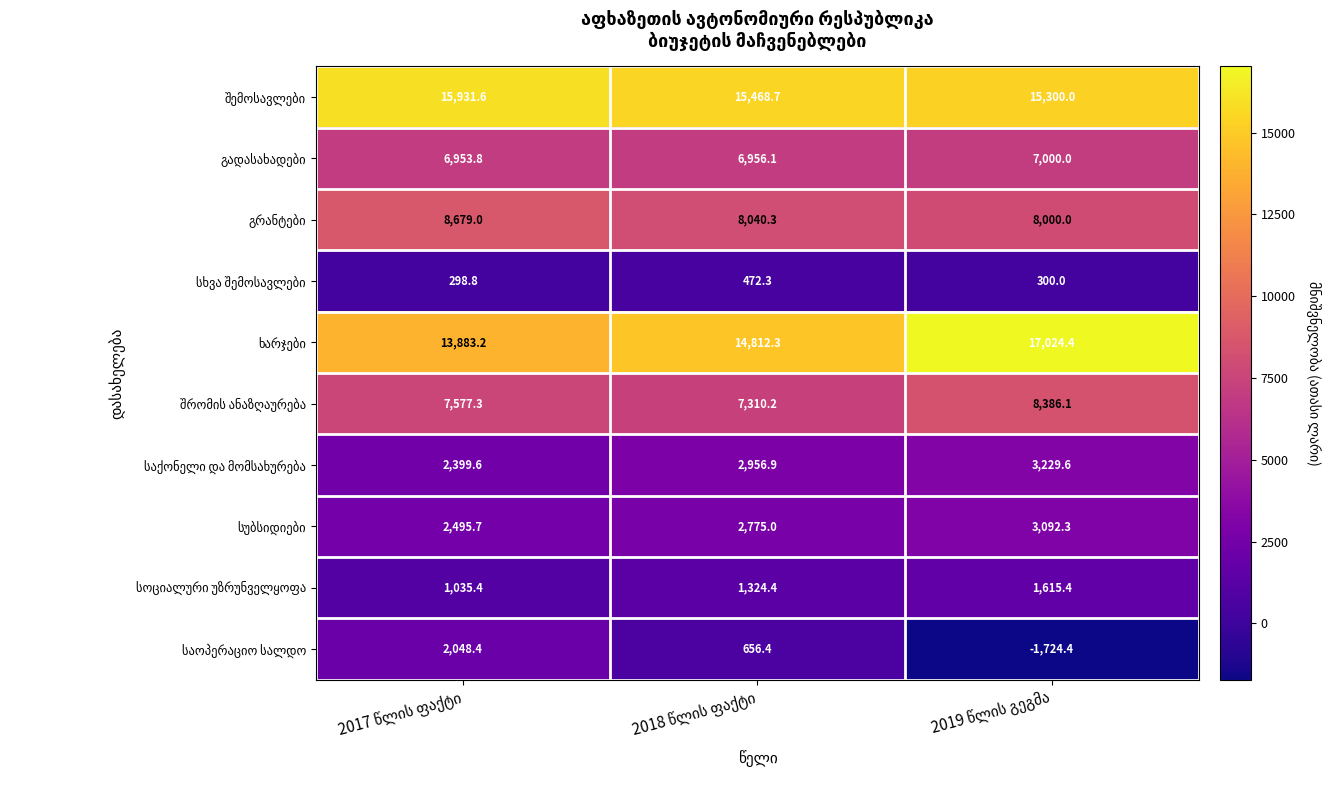

What is the greatest value displayed?

17024.4